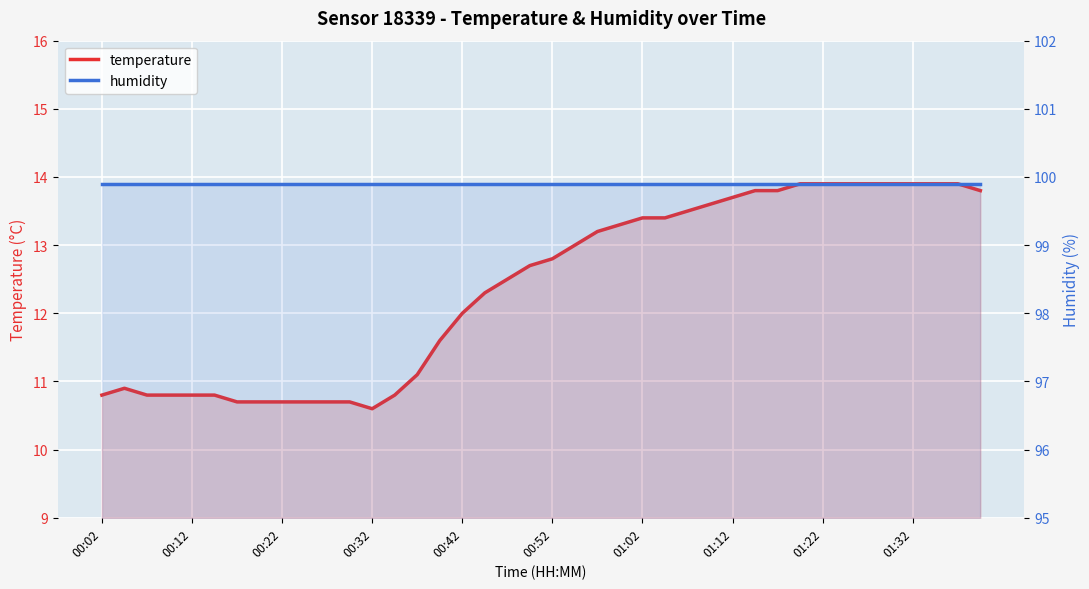

Where is humidity nearest to the value 99?

00:02